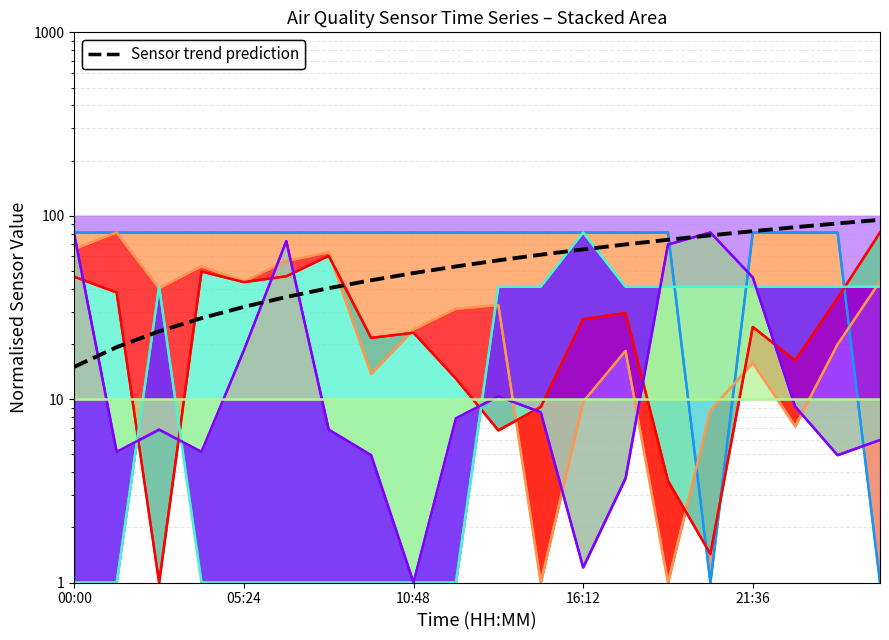

Reading right to left, what are all the values shown in this chart?

95.0	90.8	86.6	82.4	78.2	73.9	69.7	65.5	61.3	57.1	52.9	48.7	44.5	40.3	36.1	31.8	27.6	23.4	19.2	15.0